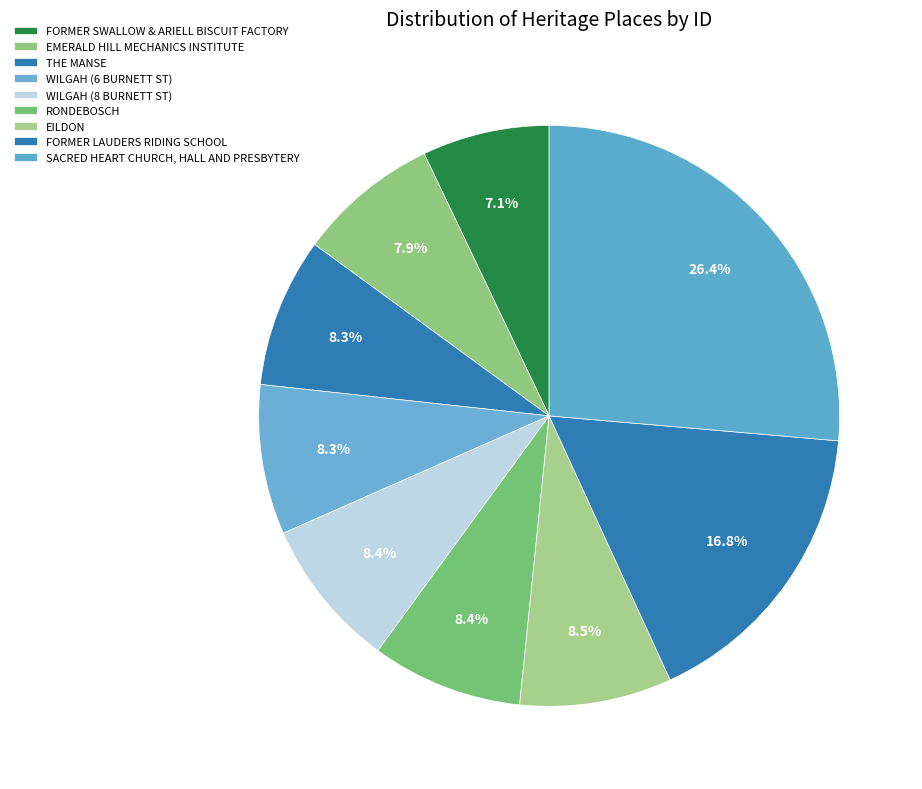

How many segments does this pie chart have?

9